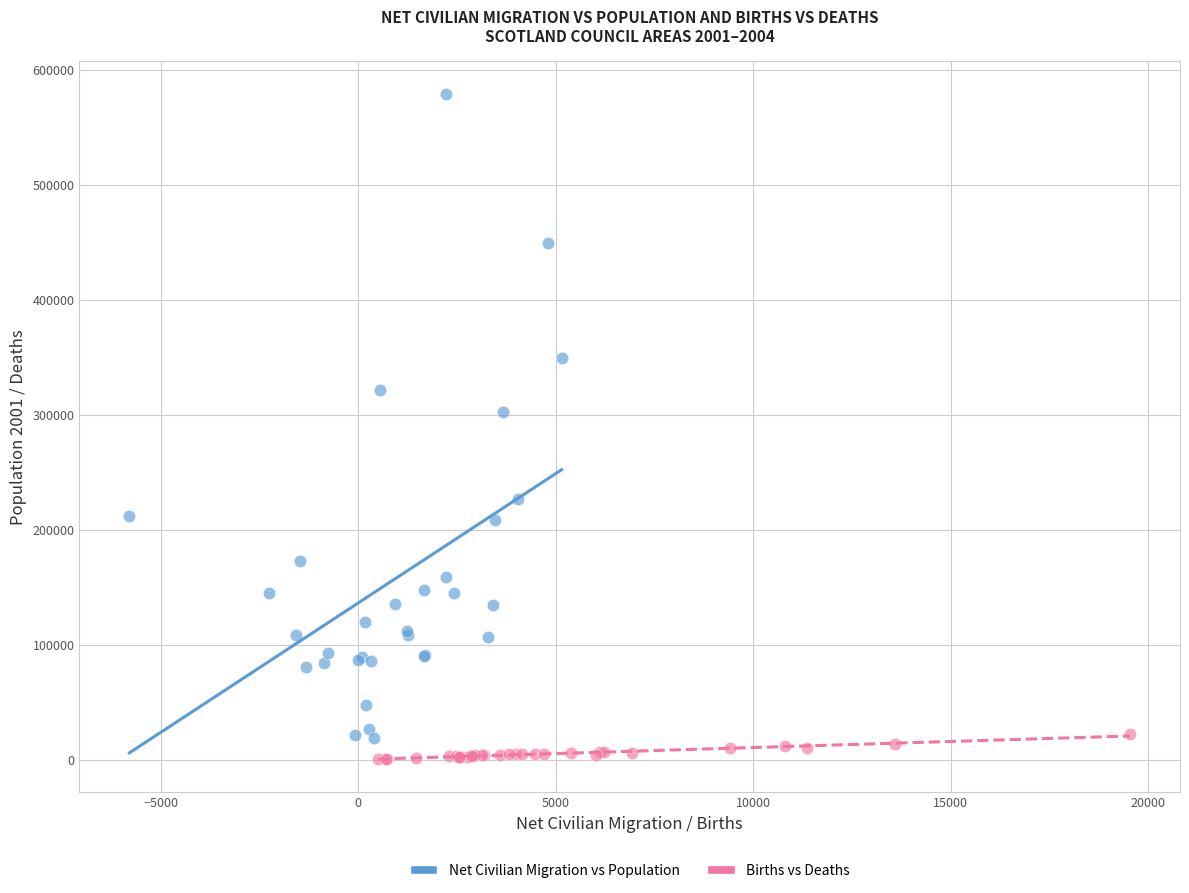

Which series has the widest spread of Y values?

Net Civilian Migration vs Population